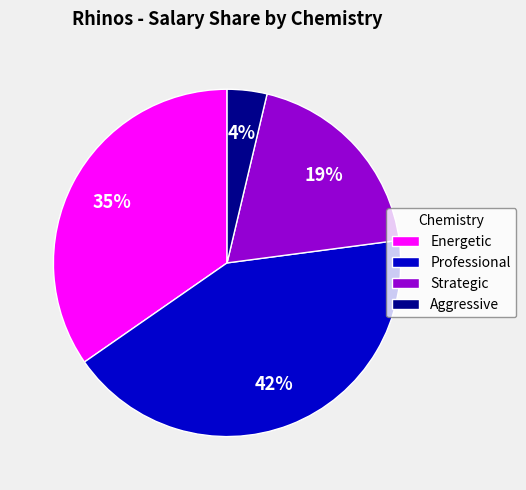

Is there a majority slice in this chart?

No